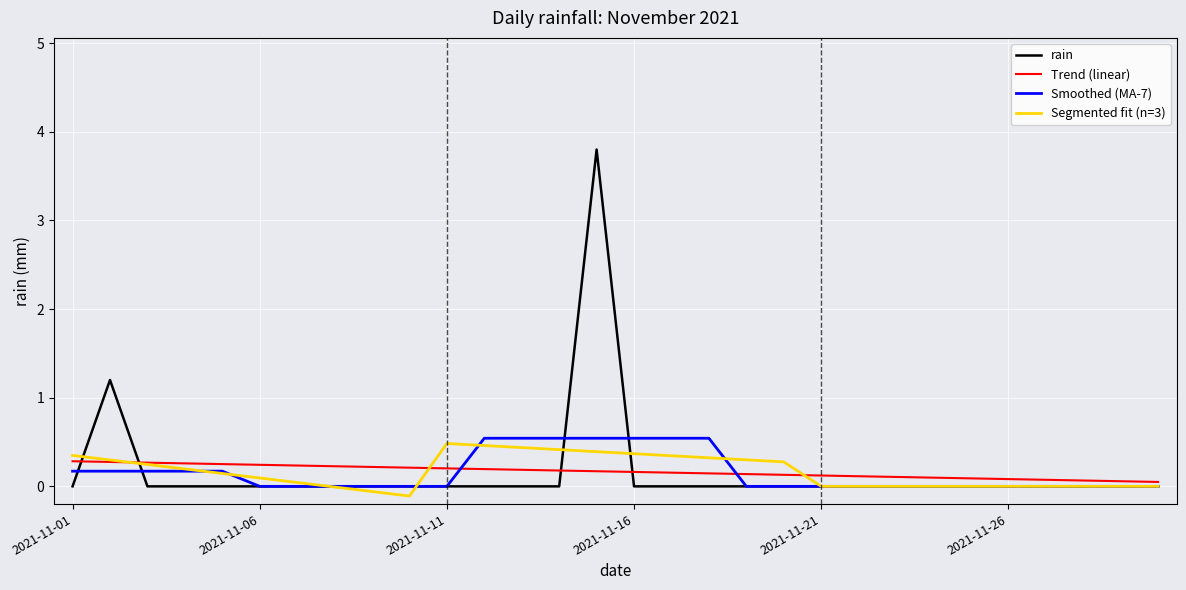

Which series has the largest range (max minus min)?

rain